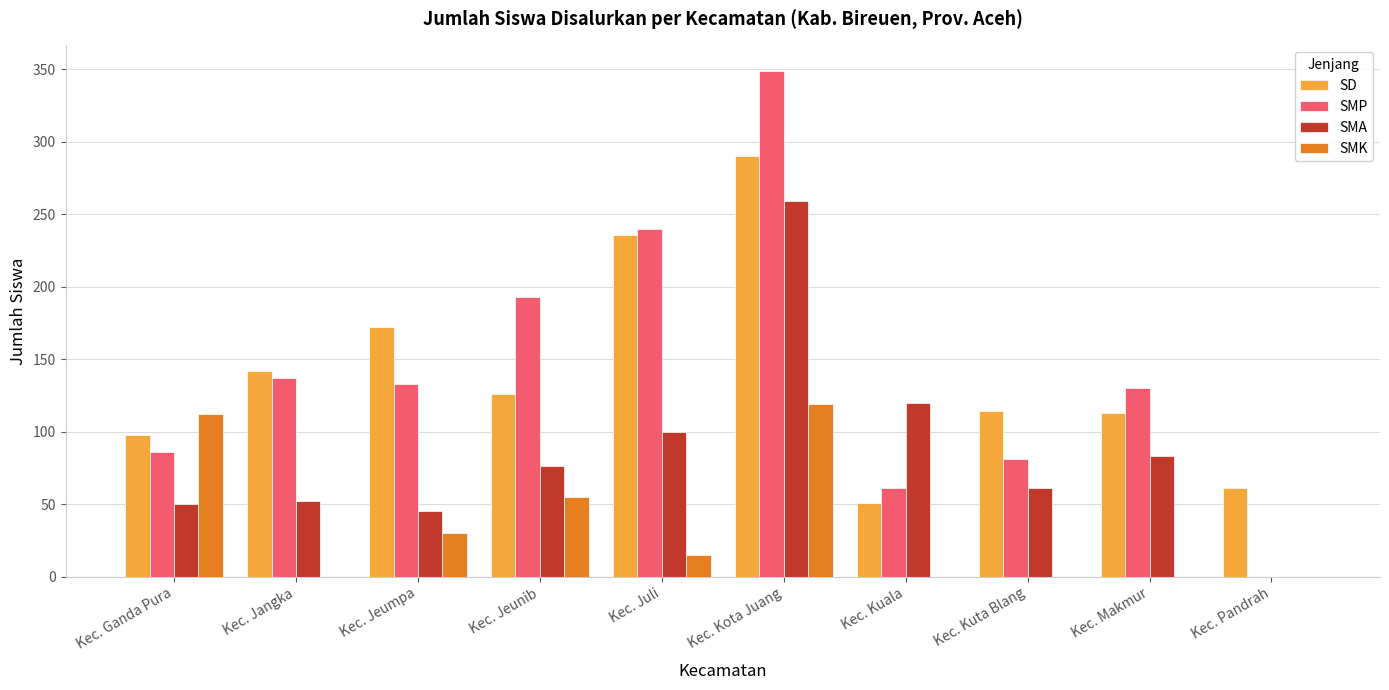

How many SMK values are between 0 and 55?

8